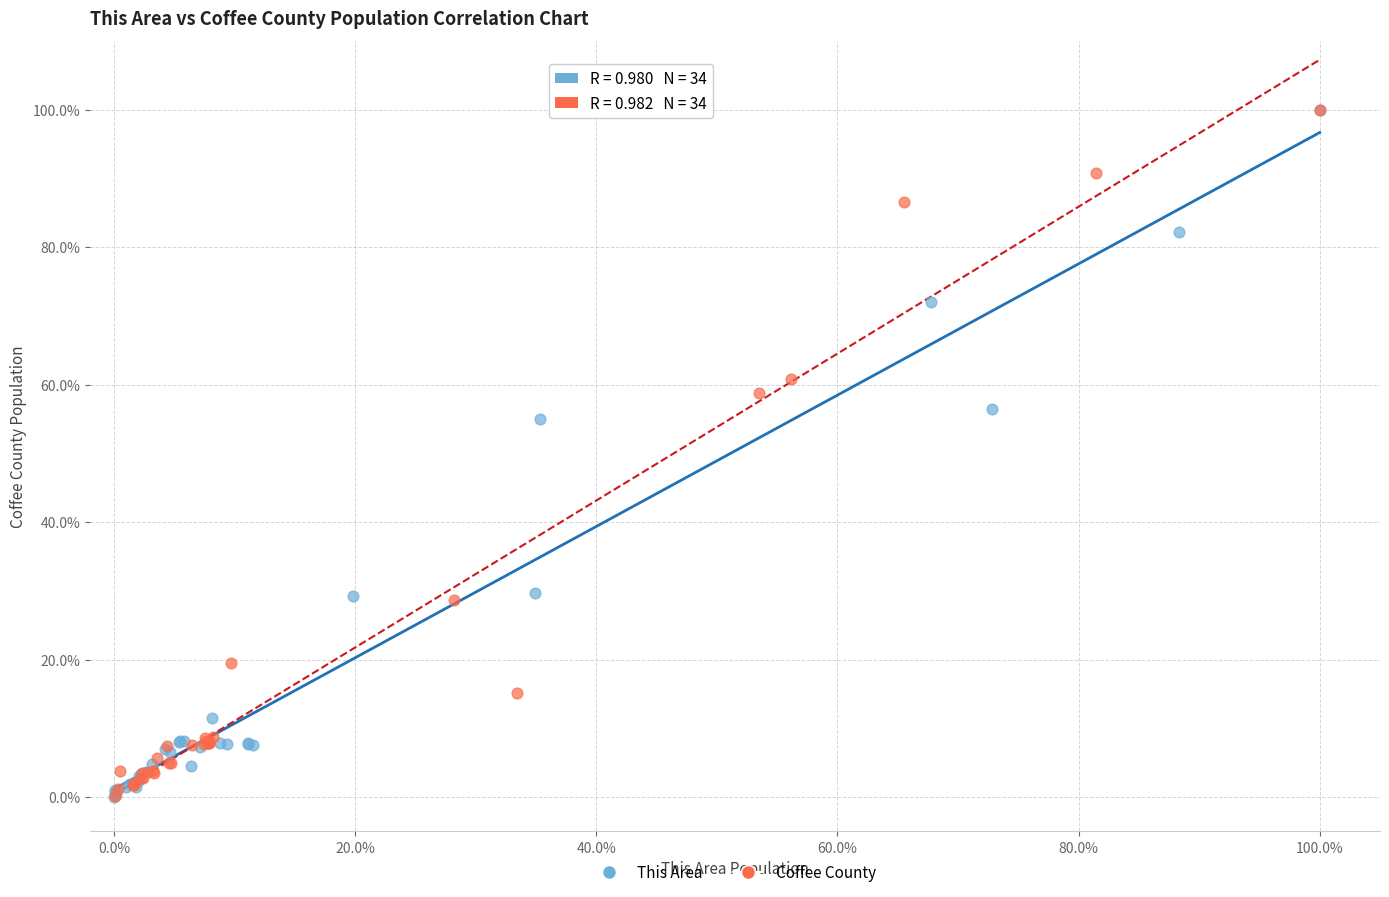

Which series has the widest spread of Y values?

This Area